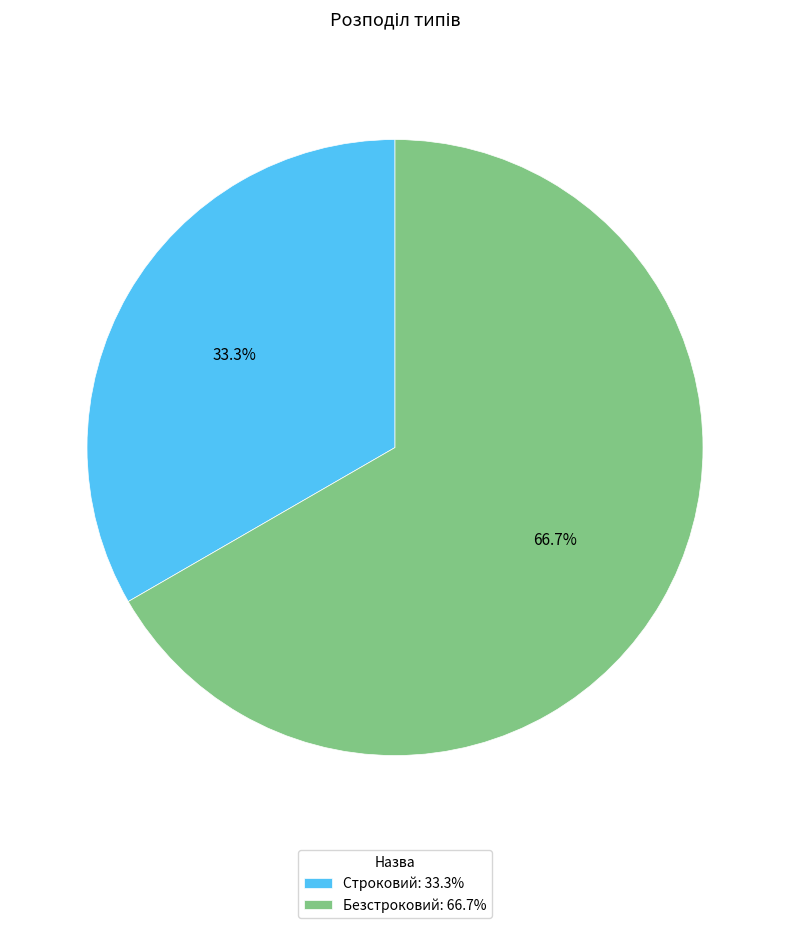

Is there a majority slice in this chart?

Yes